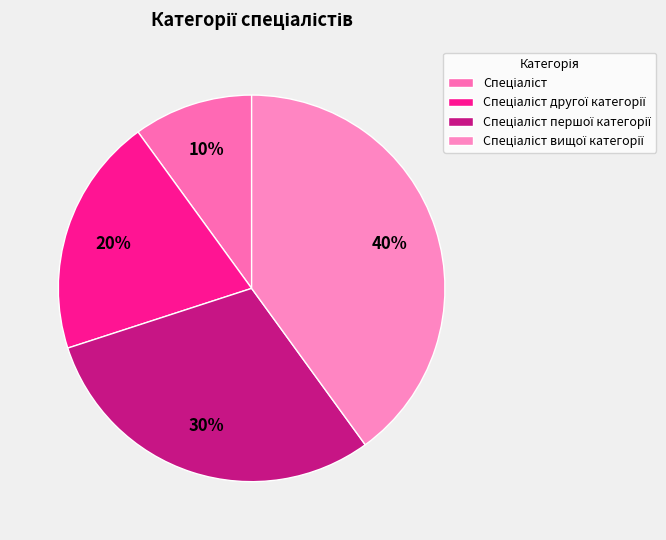

Approximately how many times larger is the value at Спеціаліст вищої категорії compared to Спеціаліст першої категорії?

1.3